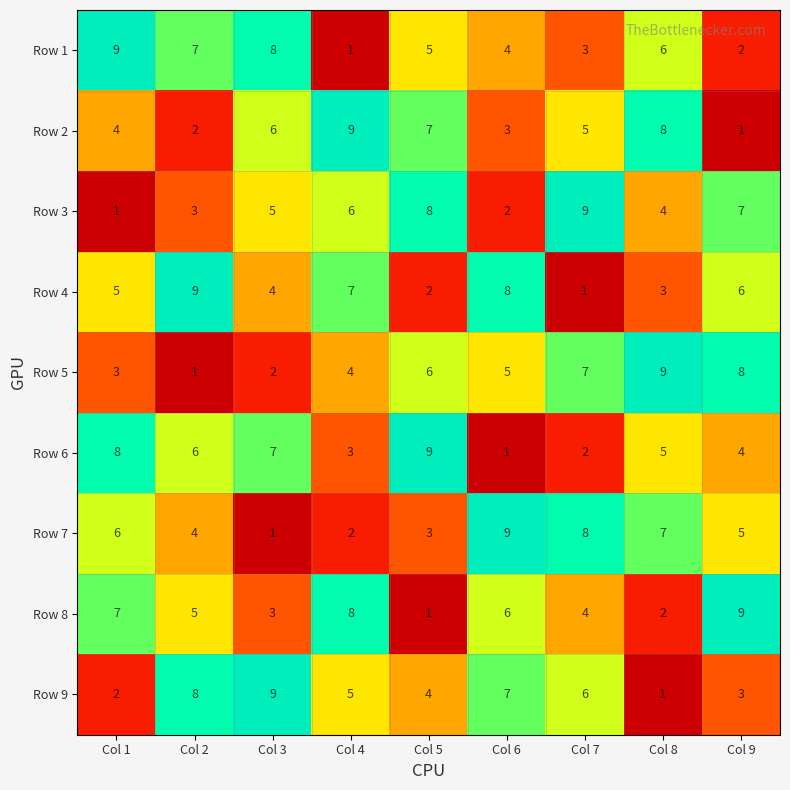

What is the spread (max minus min) of values at Col 3?

8